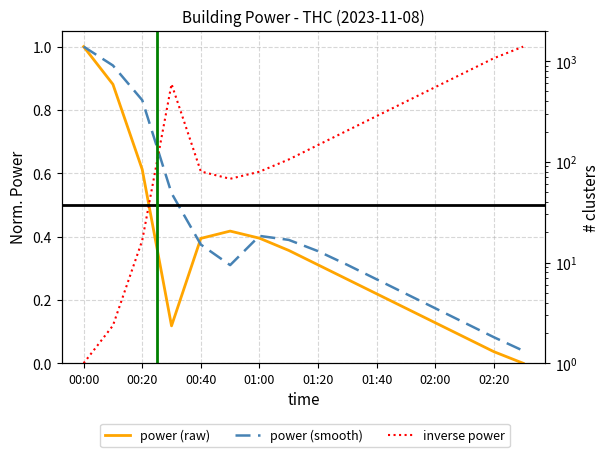

Does the chart display data point markers on the line(s)?

No